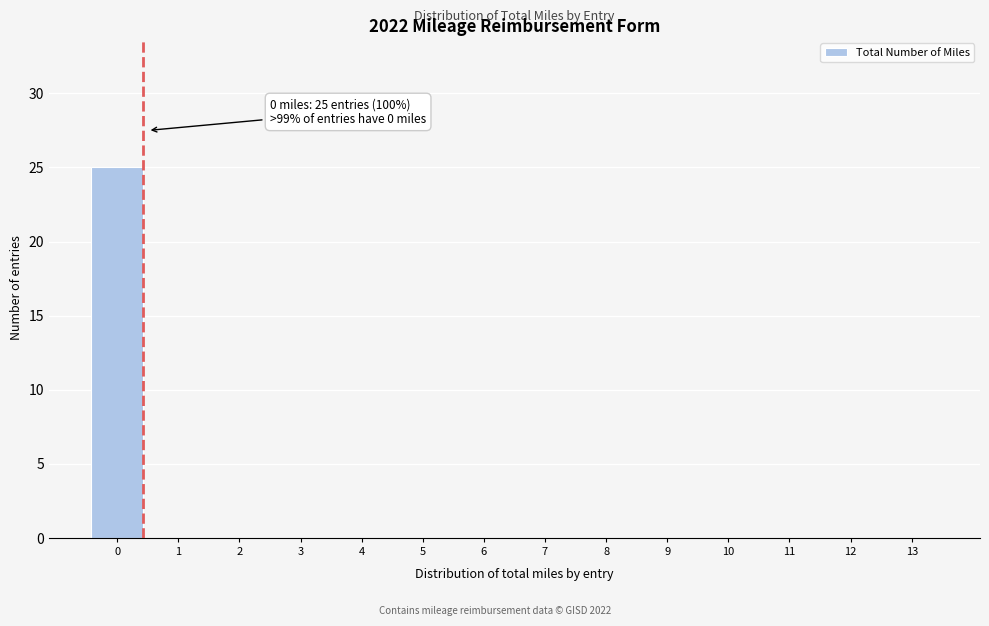

Reading left to right, extract all data points from this chart.

0=25	1=0	2=0	3=0	4=0	5=0	6=0	7=0	8=0	9=0	10=0	11=0	12=0	13=0